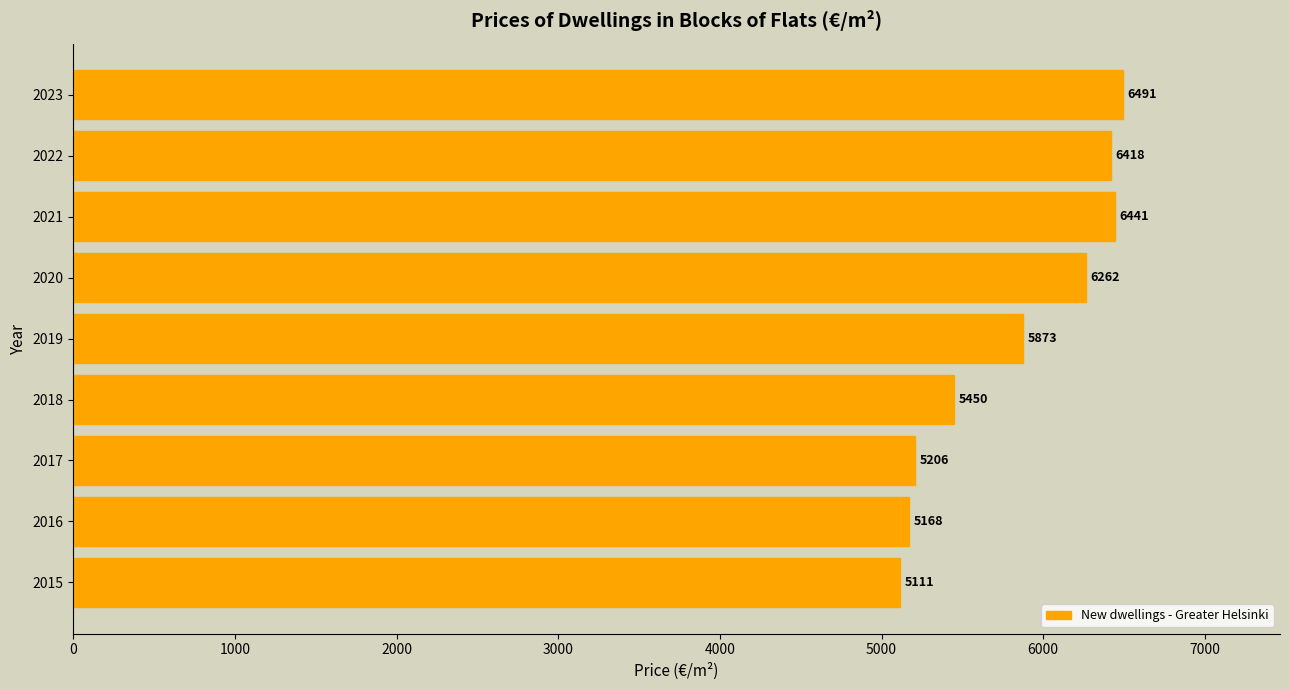

At which category does the chart reach its peak across all series?

2023